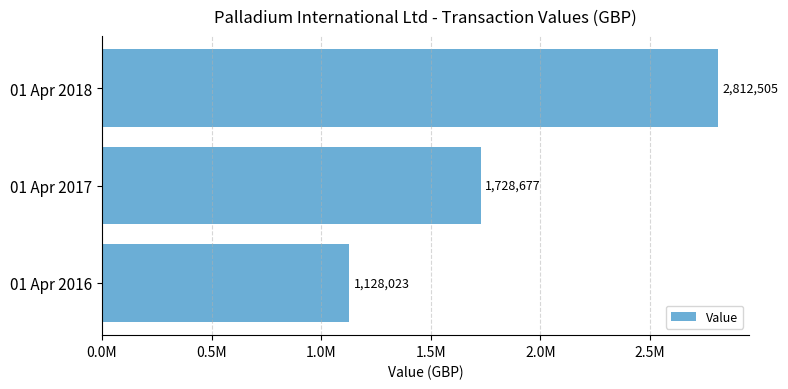

Which label corresponds to the largest value in the chart?

01 Apr 2018